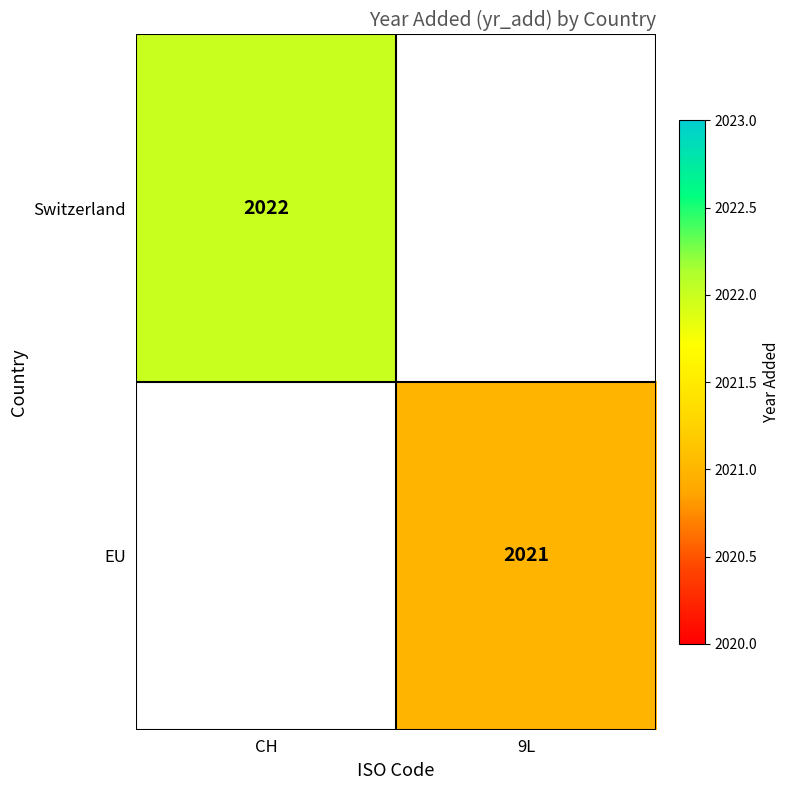

True or false: Switzerland has a value of 2022 at CH.

True